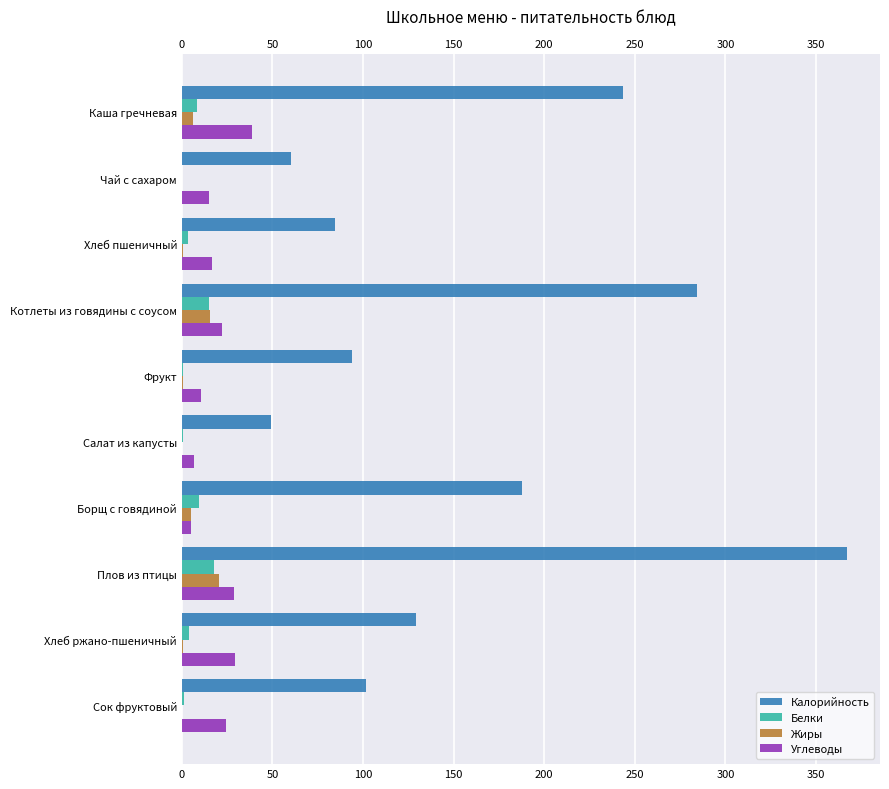

What is the maximum value for Белки?

17.5